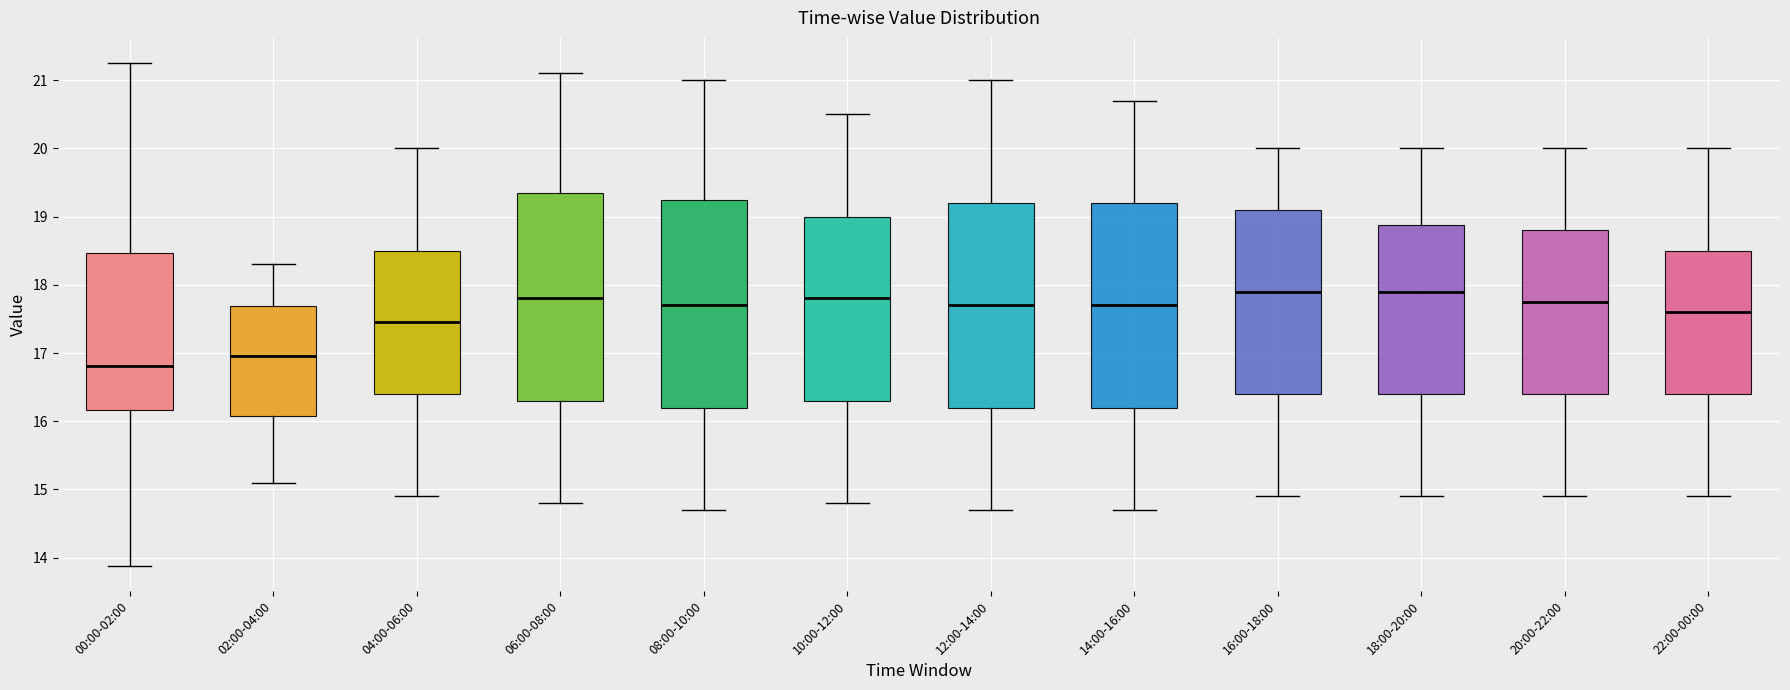

Where is the lower edge of the box for 08:00-10:00 on the y-axis? The values are not printed on the chart, so give them approximately, as read against the axis.

16.2